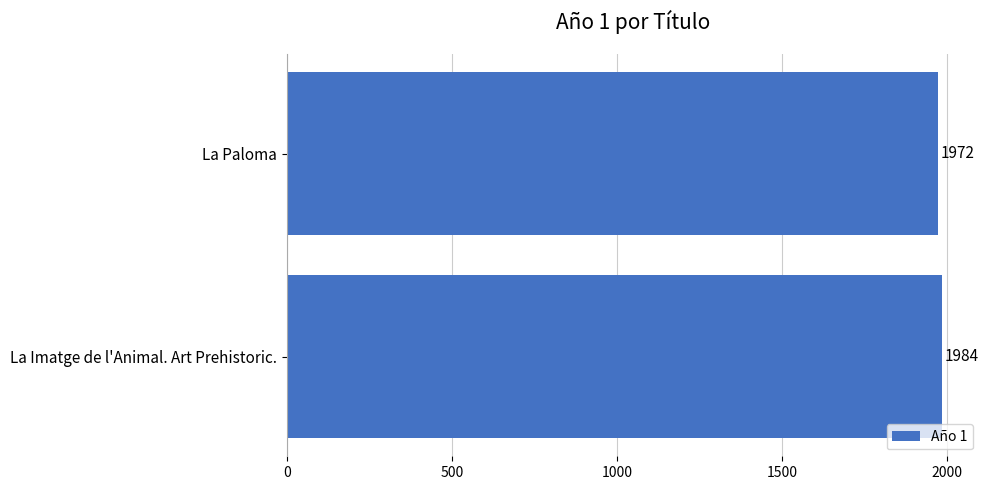

What is the sum of all values?

3956